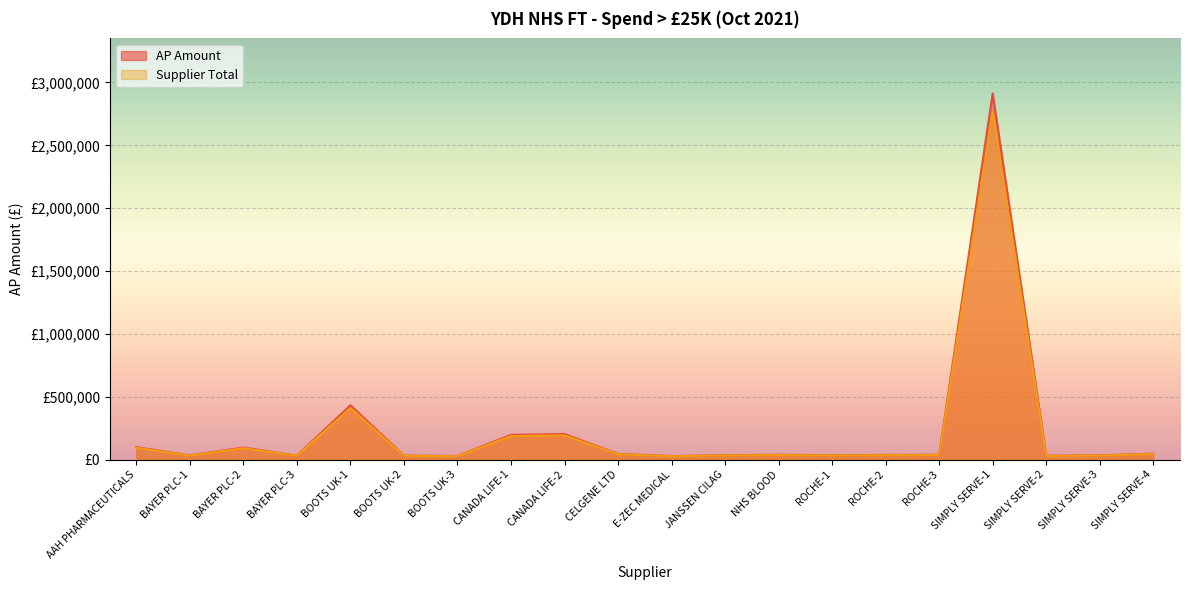

Where does the Supplier Total series first go above 38974?

AAH PHARMACEUTICALS